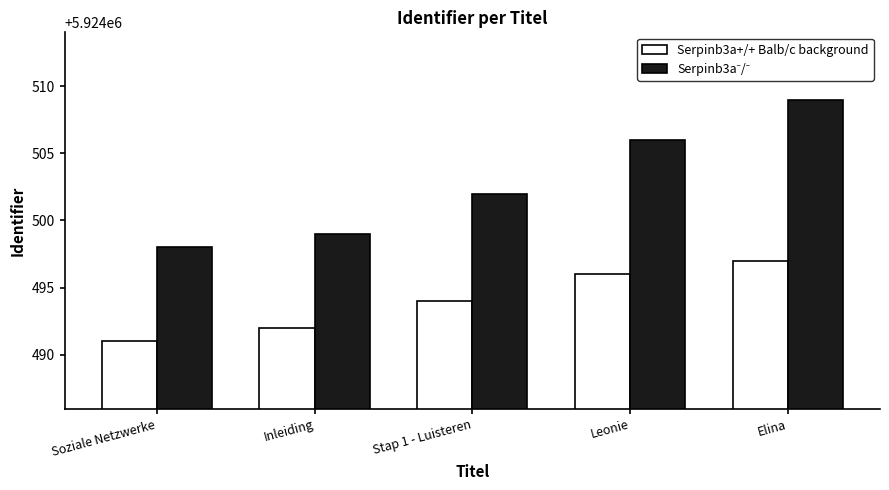

What is the minimum value shown in the chart?

5924491